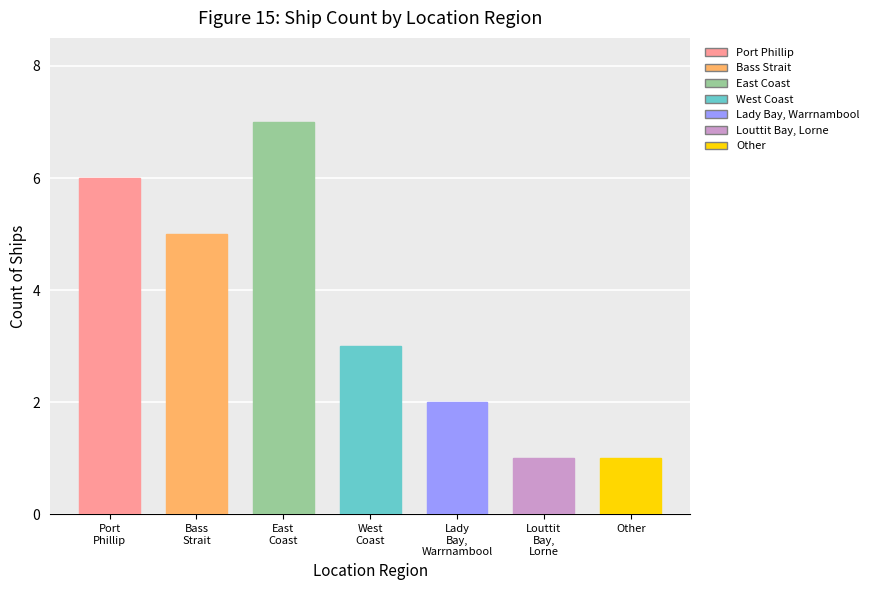

The chart shows a value of 1 at Other. True or false?

True